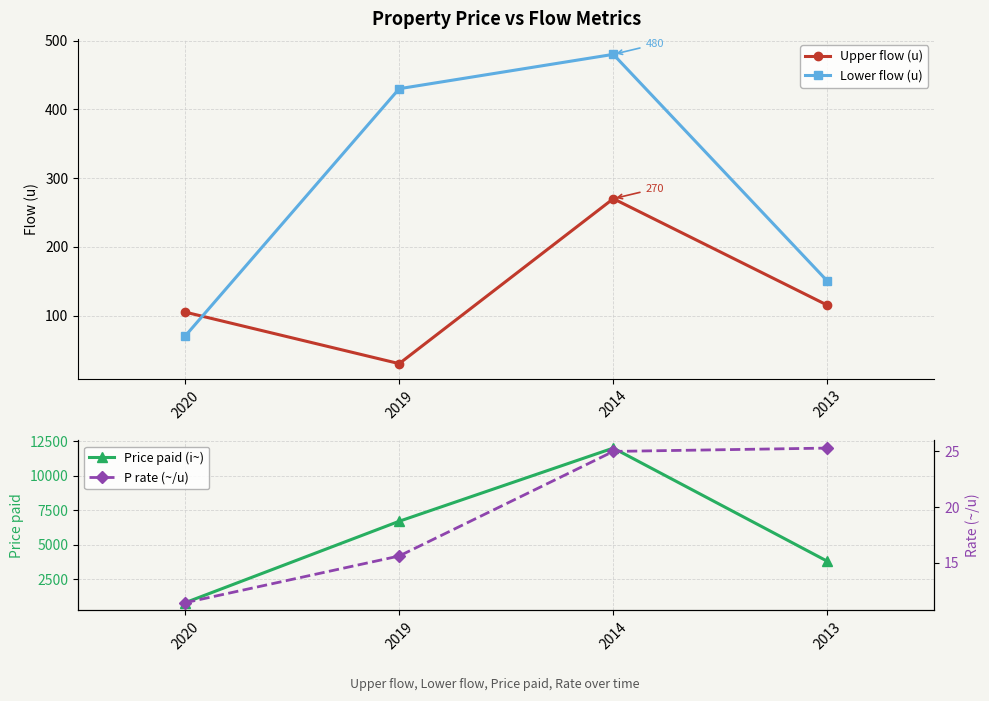

The Price paid (i~) series shows 6700.0 at 2019. True or false?

True